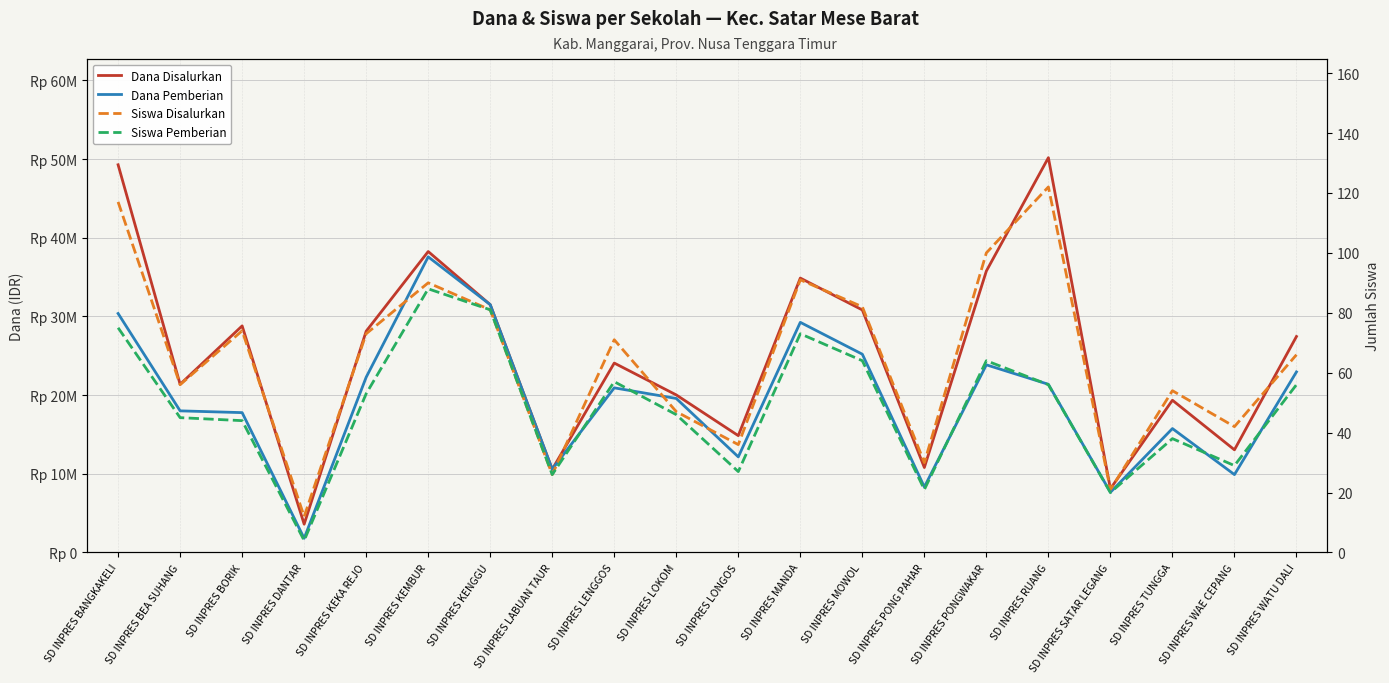

Does the chart display data point markers on the line(s)?

No